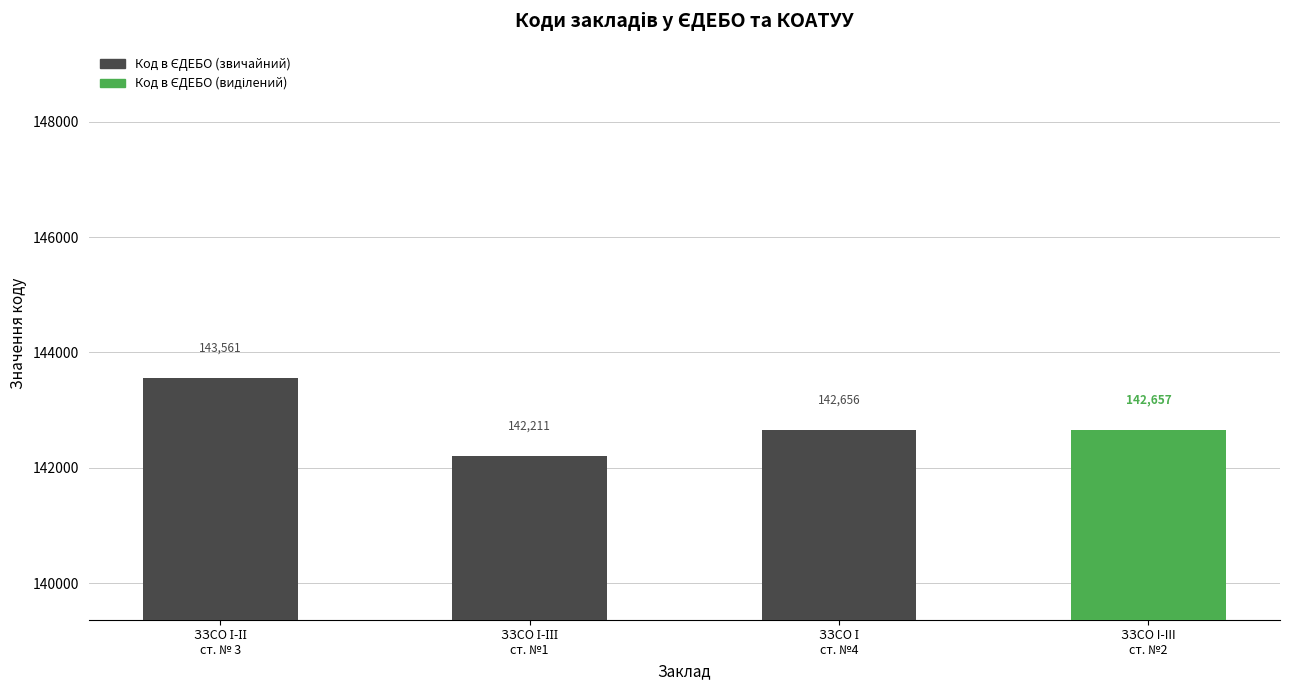

What is the difference between the maximum and minimum values?

1350